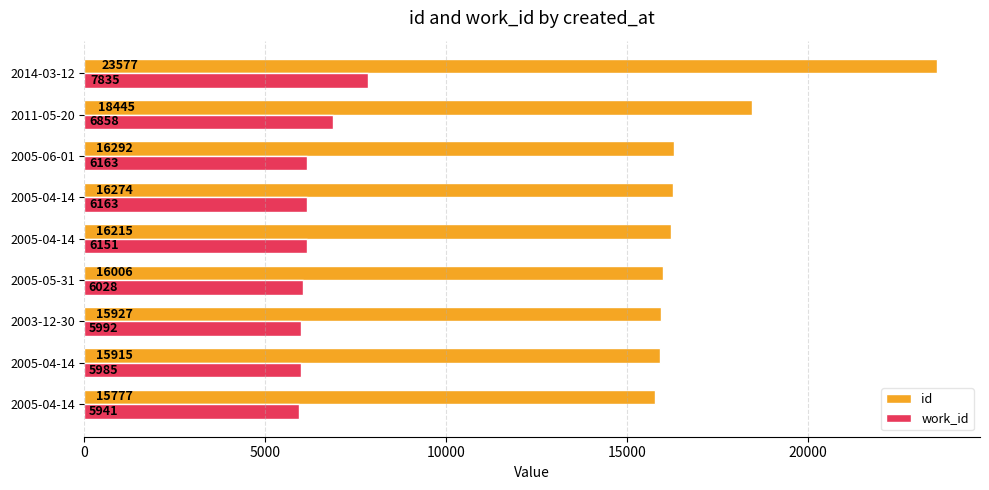

Reading left to right, extract all data points from this chart.

id: 15777	15915	15927	16006	16215	16274	16292	18445	23577
work_id: 5941	5985	5992	6028	6151	6163	6163	6858	7835